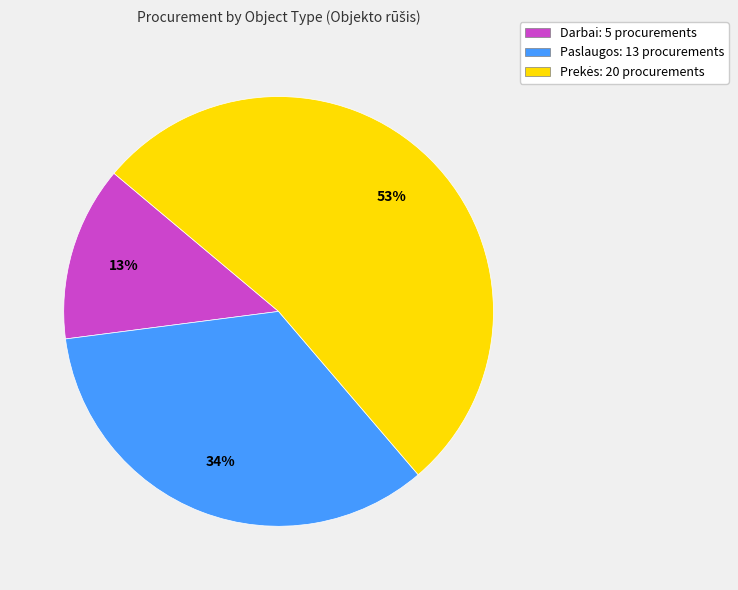

Combined, do Paslaugos and Darbai account for over 50%?

No